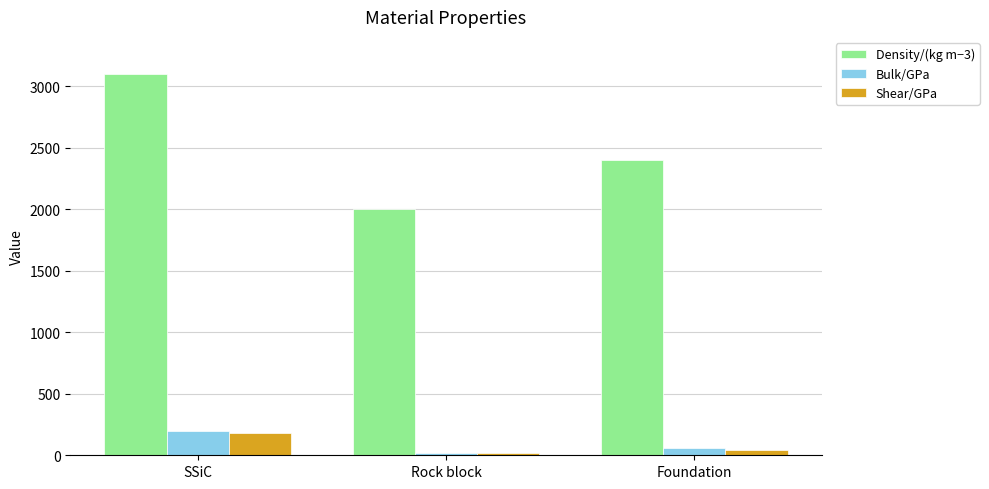

How many data points in Bulk/GPa are less than 60?

1